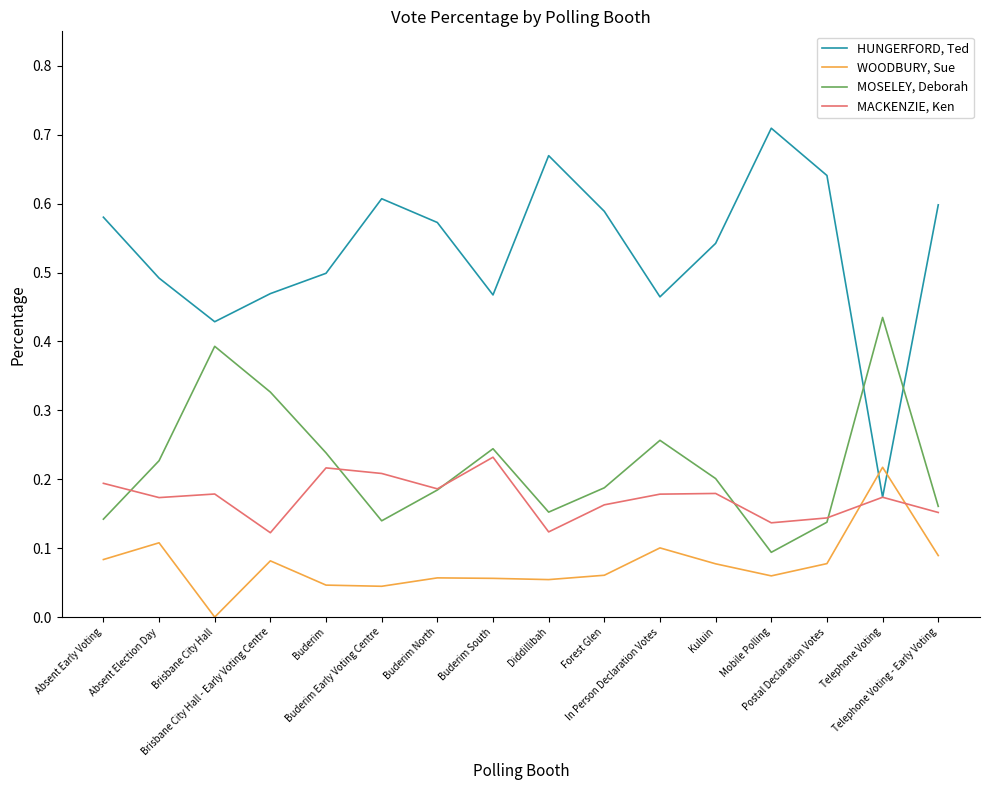

Rank the series by their maximum value, from highest to lowest.

HUNGERFORD, Ted, MOSELEY, Deborah, MACKENZIE, Ken, WOODBURY, Sue